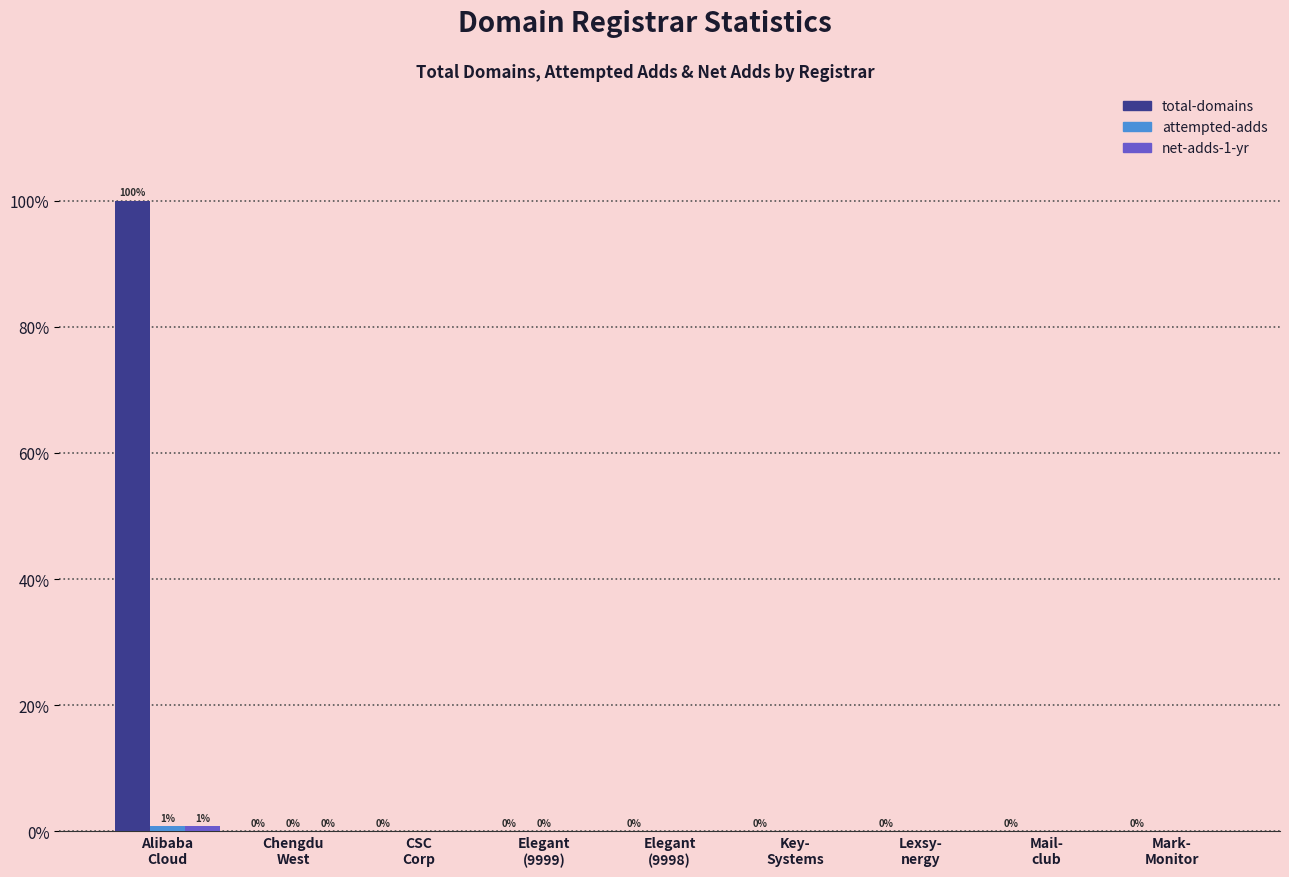

Which label corresponds to the largest value in the chart?

Alibaba
Cloud